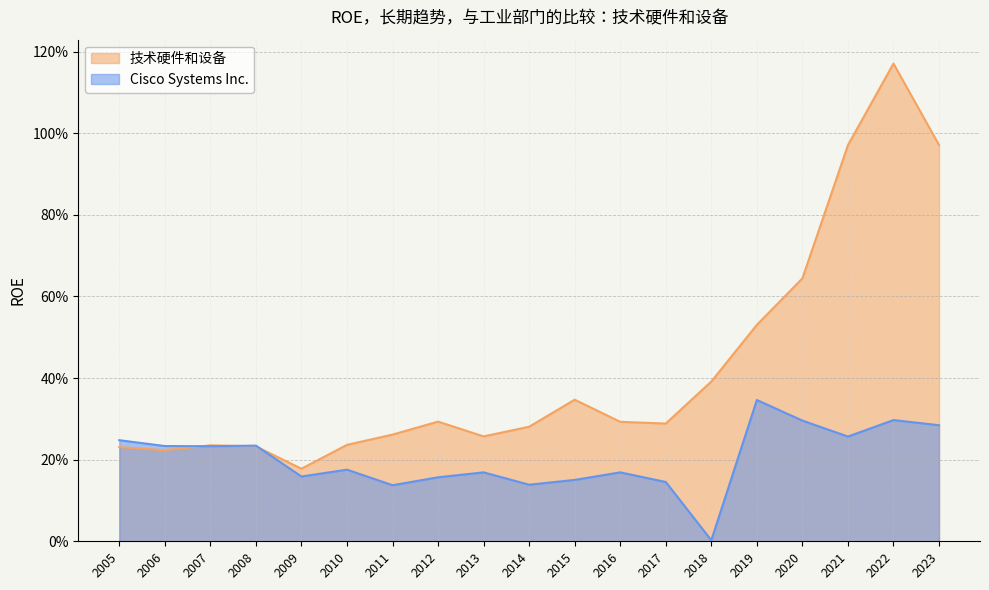

At which label does 技术硬件和设备 reach its peak?

2022